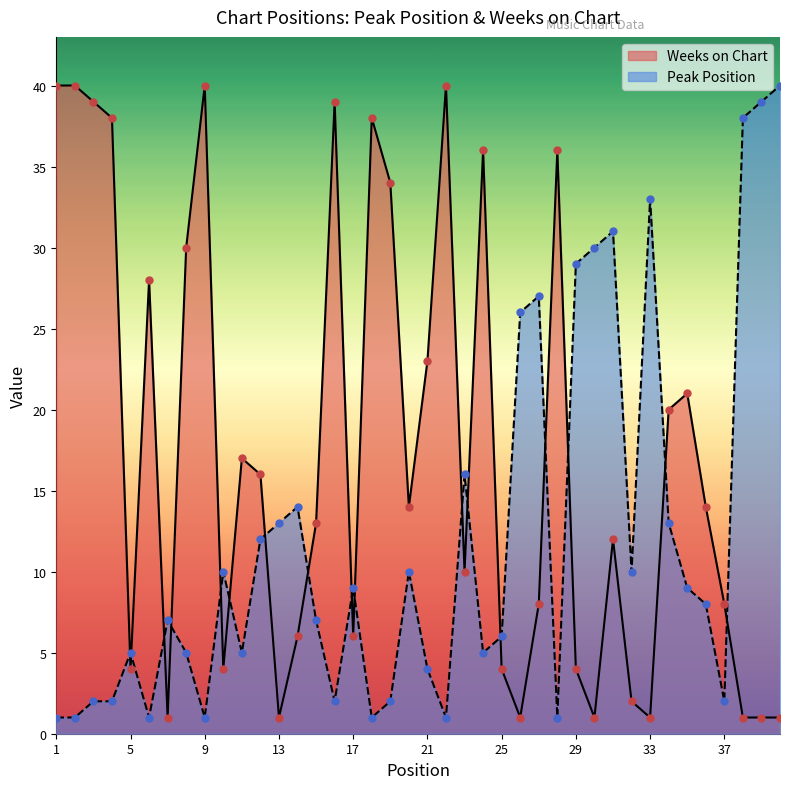

At how many categories does at least one series exceed 16?

26